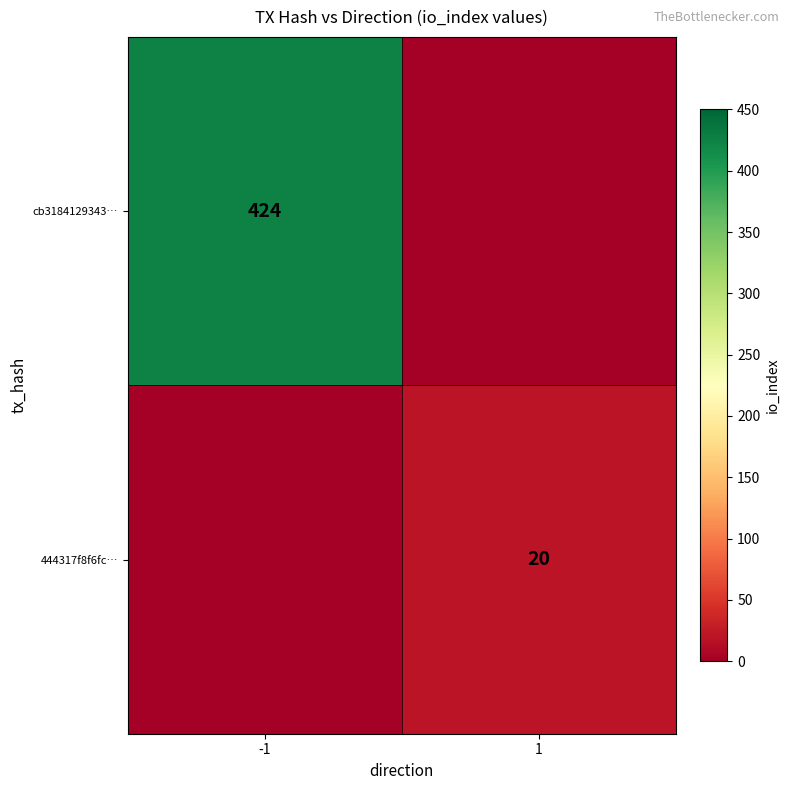

The cb3184129343… series shows 424 at -1. True or false?

True